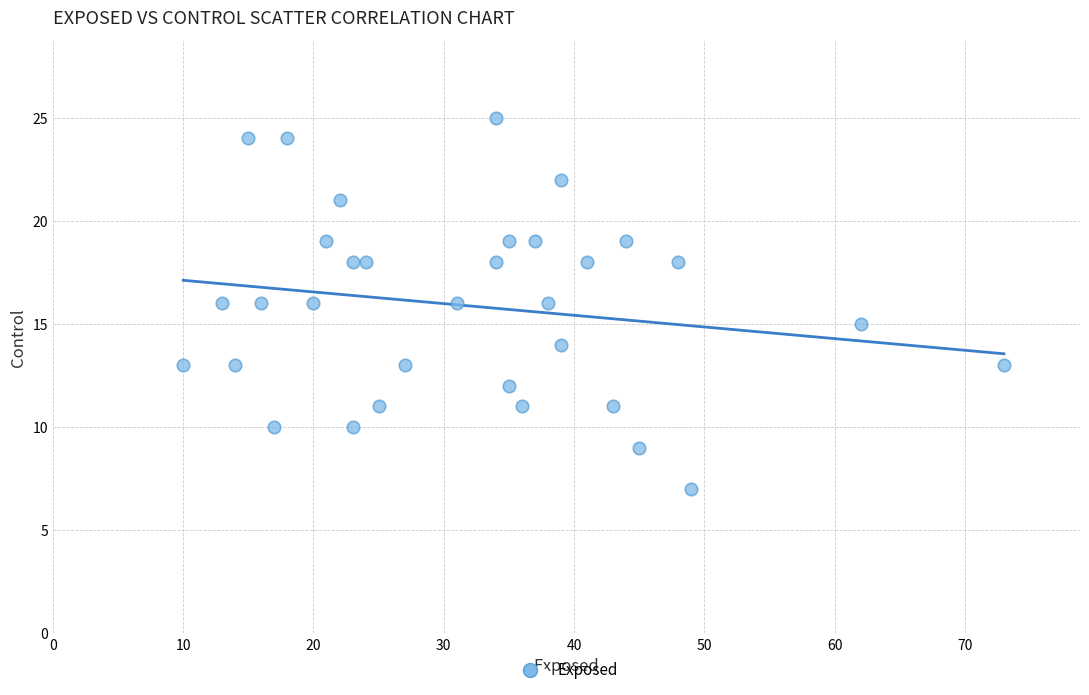

What is the range of Y values (max minus min)?

18